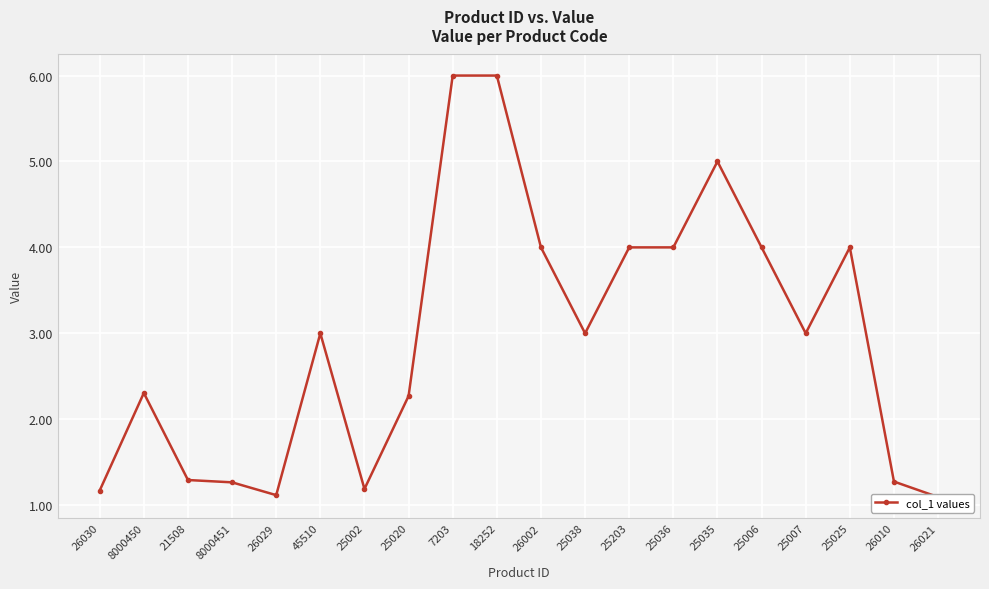

How many categories are shown in the chart?

20